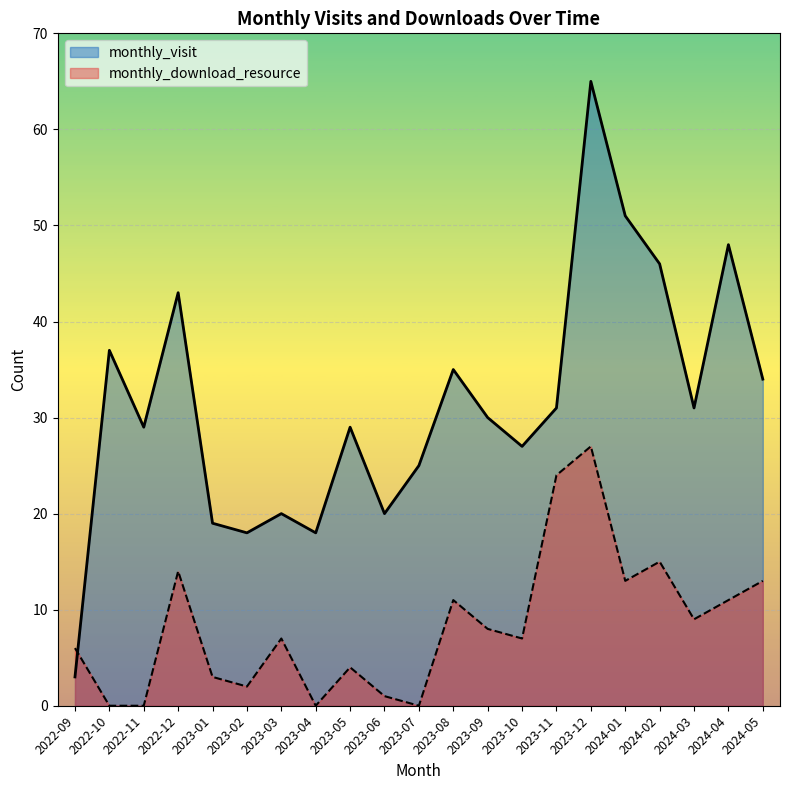

What is the label of the 15th point from the right?

2023-03